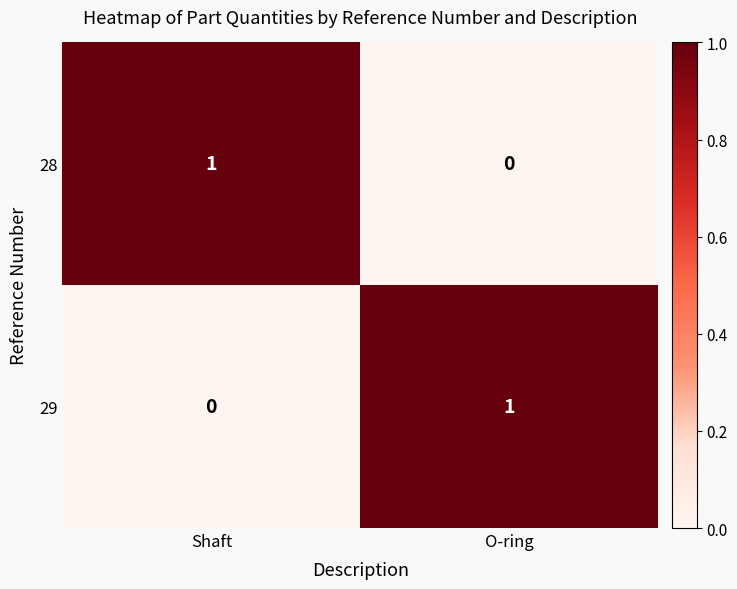

Where is 28 nearest to the value 0?

O-ring